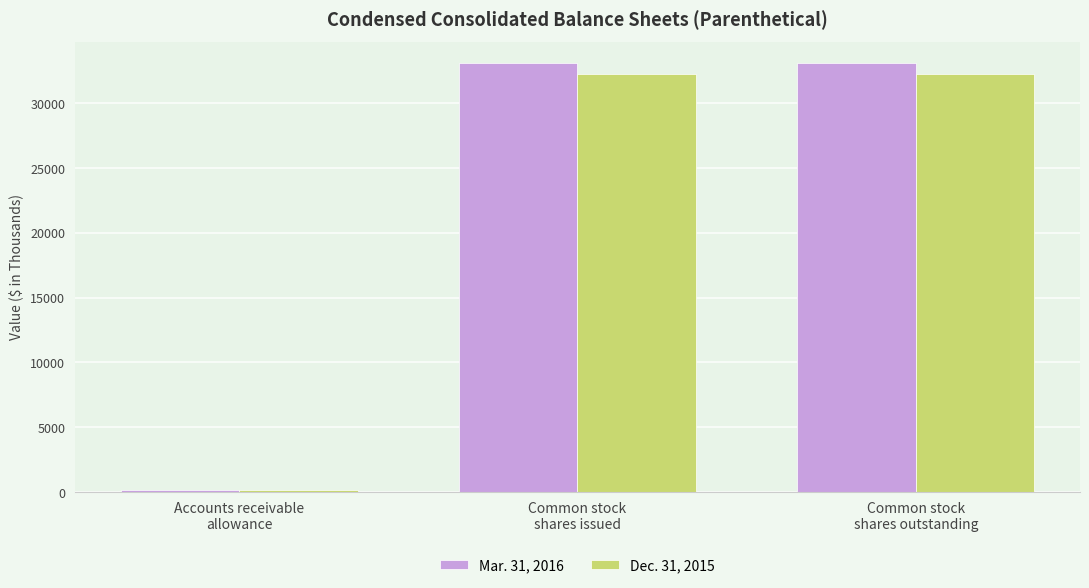

At how many categories does at least one series exceed 28090?

2